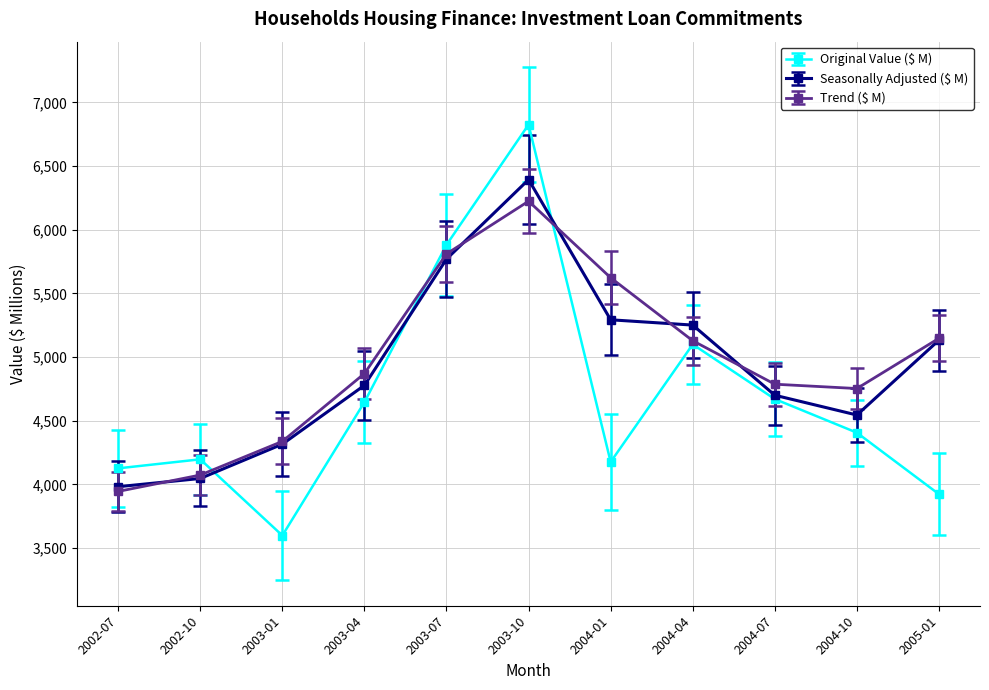

True or false: Trend ($ M) and Seasonally Adjusted ($ M) cross at least once.

True